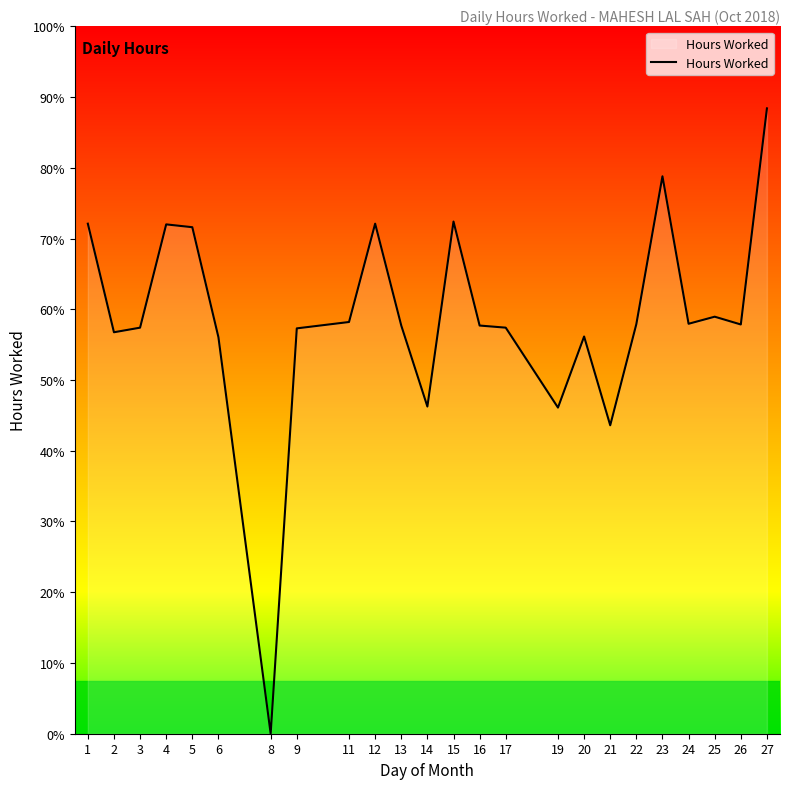

Is this an area chart (filled region under the line)?

Yes